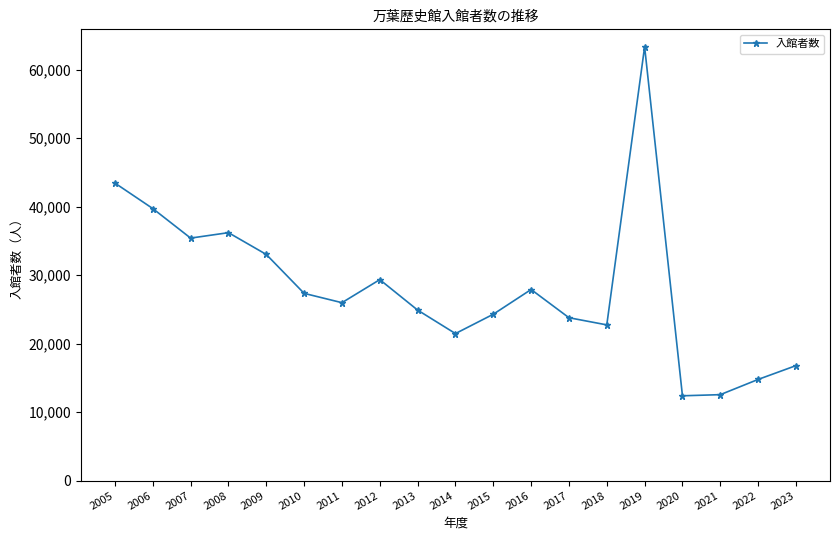

What is the change in value from 2016 to 2018?

-5166